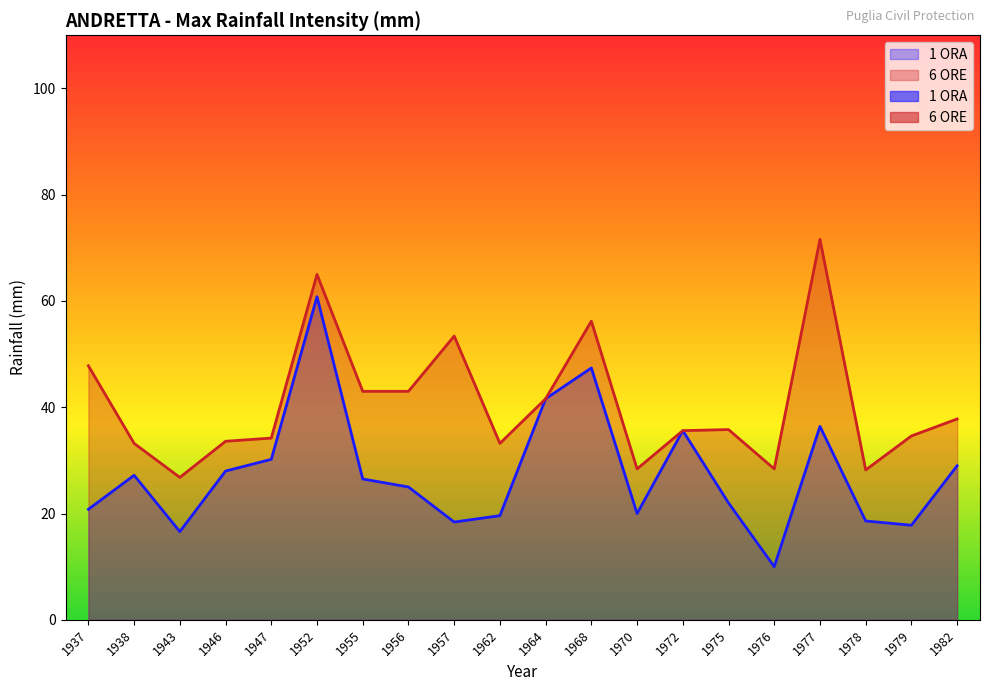

True or false: 1 ORA and 6 ORE cross at least once.

False